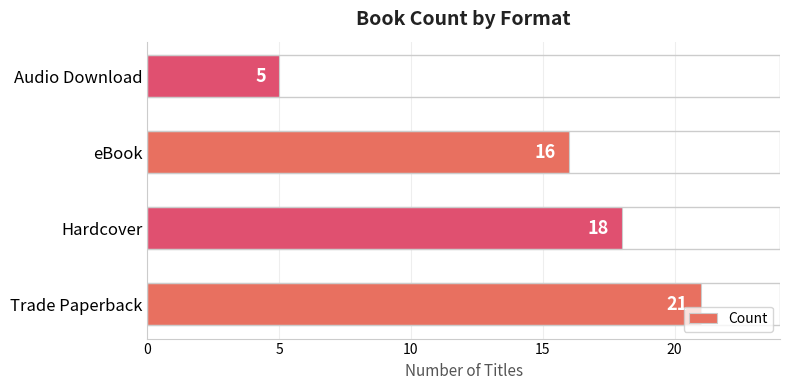

The chart shows a value of 16 at eBook. True or false?

True